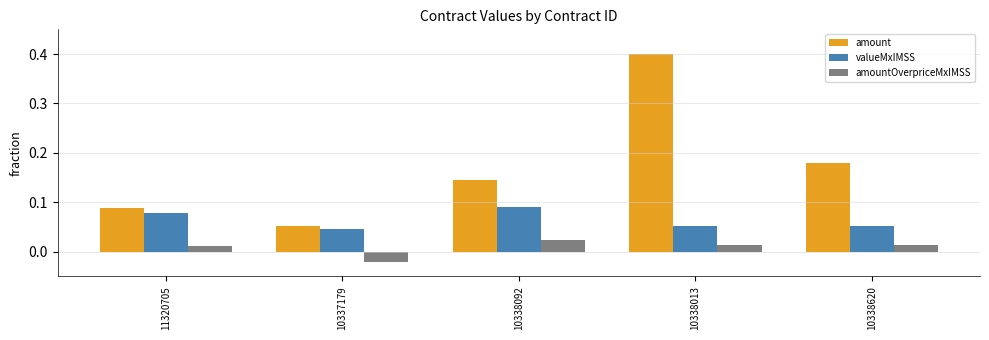

Rank the series by their maximum value, from lowest to highest.

amountOverpriceMxIMSS, valueMxIMSS, amount